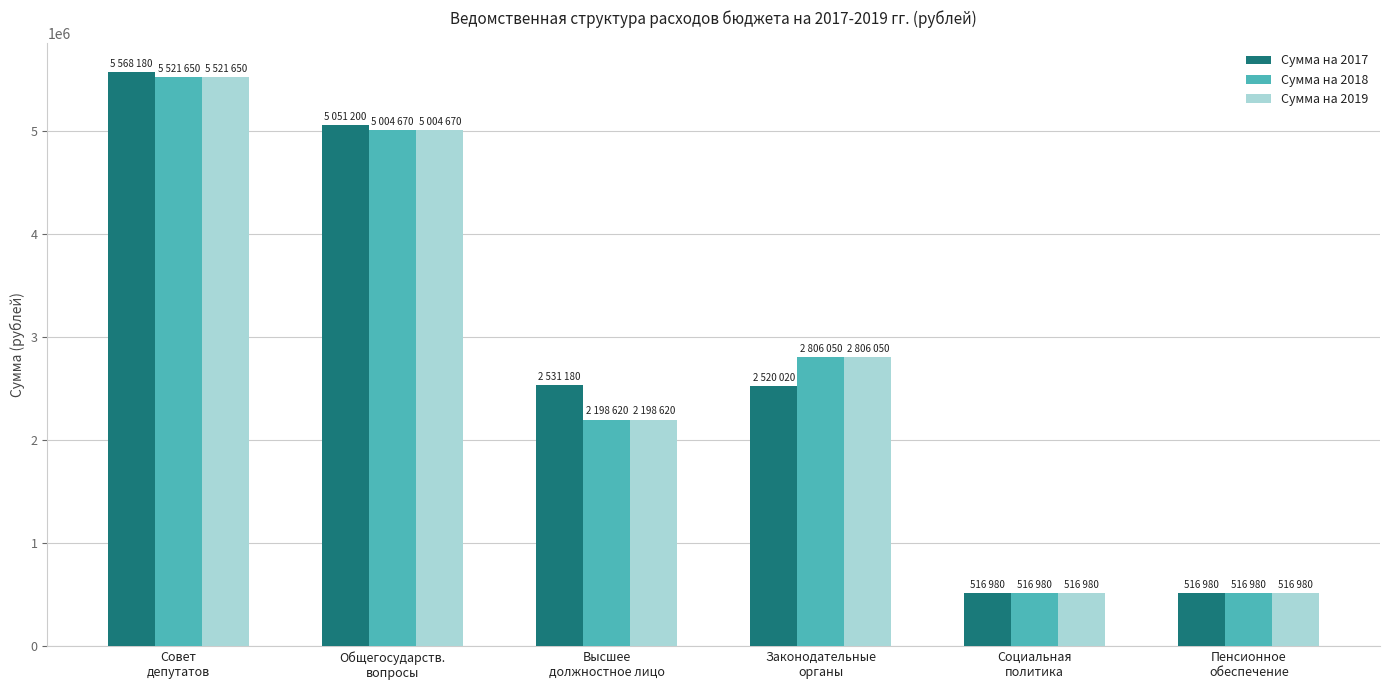

How many values in the Сумма на 2017 series are below 2531180?

3